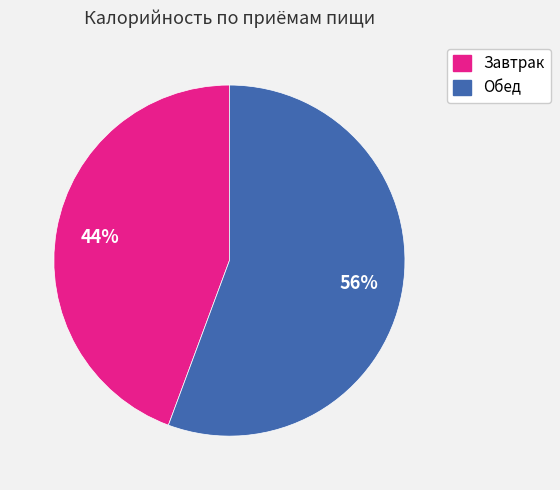

Do Завтрак and Обед together represent more than half of the pie?

Yes